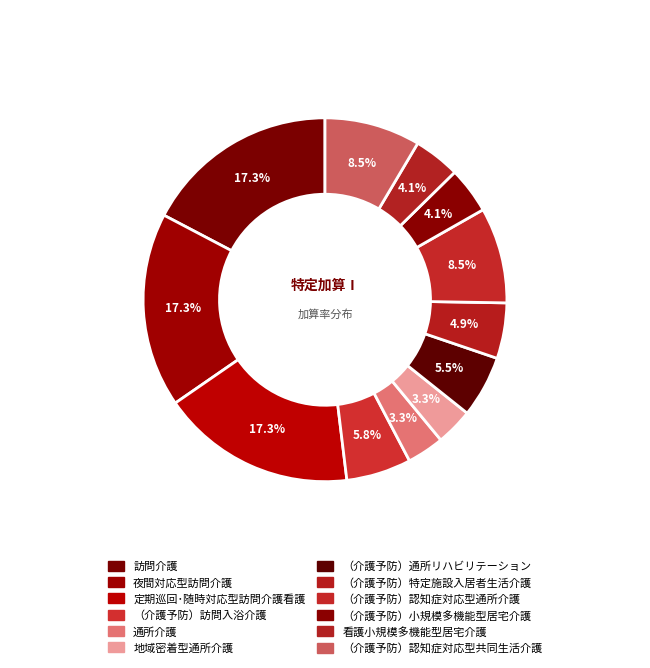

How many segments does this pie chart have?

12